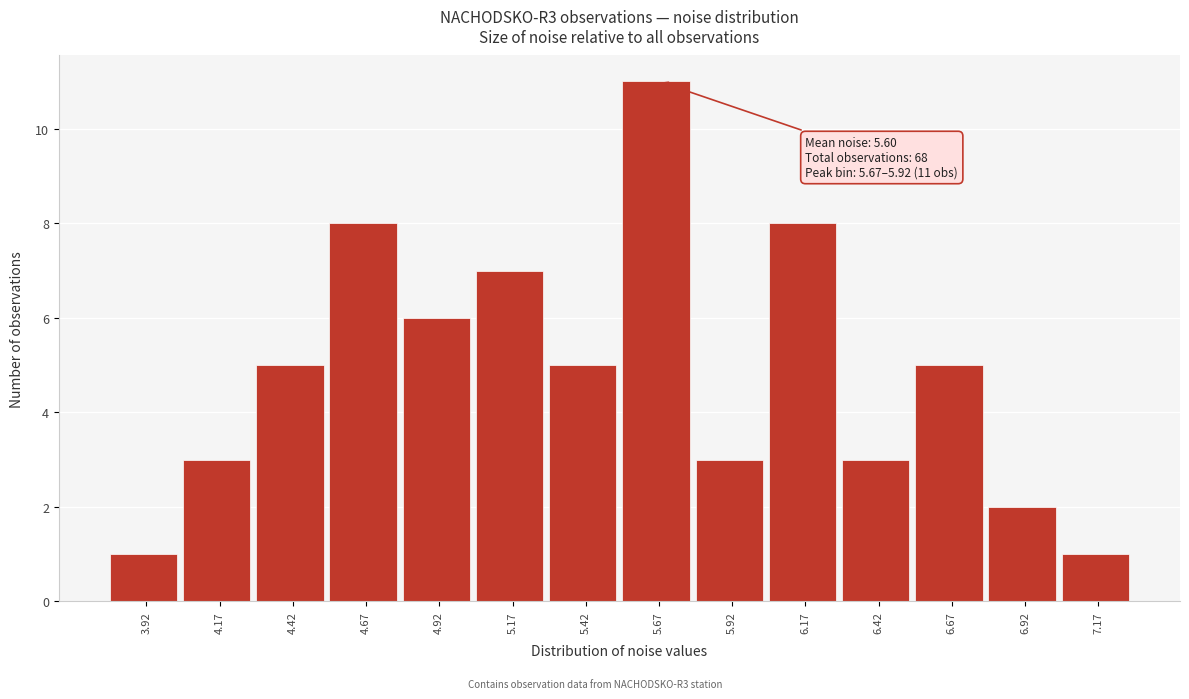

Reading left to right, list all the values displayed in this chart.

3.92=1	4.17=3	4.42=5	4.67=8	4.92=6	5.17=7	5.42=5	5.67=11	5.92=3	6.17=8	6.42=3	6.67=5	6.92=2	7.17=1